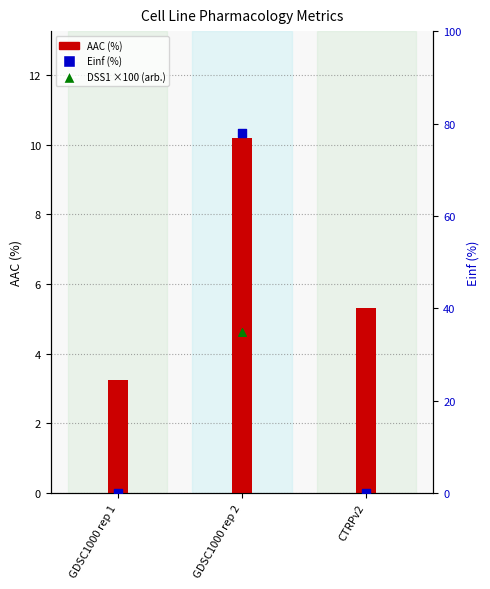

Which series reaches the maximum Y coordinate?

Einf (%)